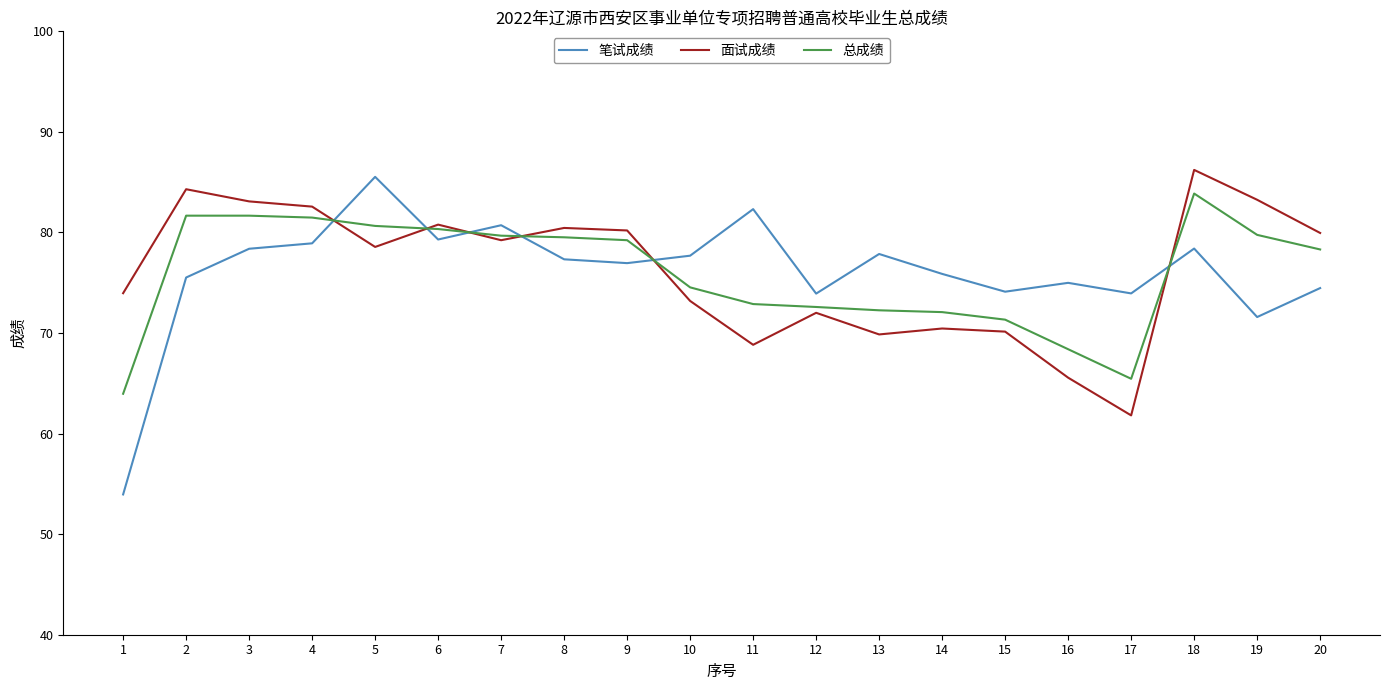

Rank the series at 2 from lowest to highest value.

笔试成绩, 总成绩, 面试成绩